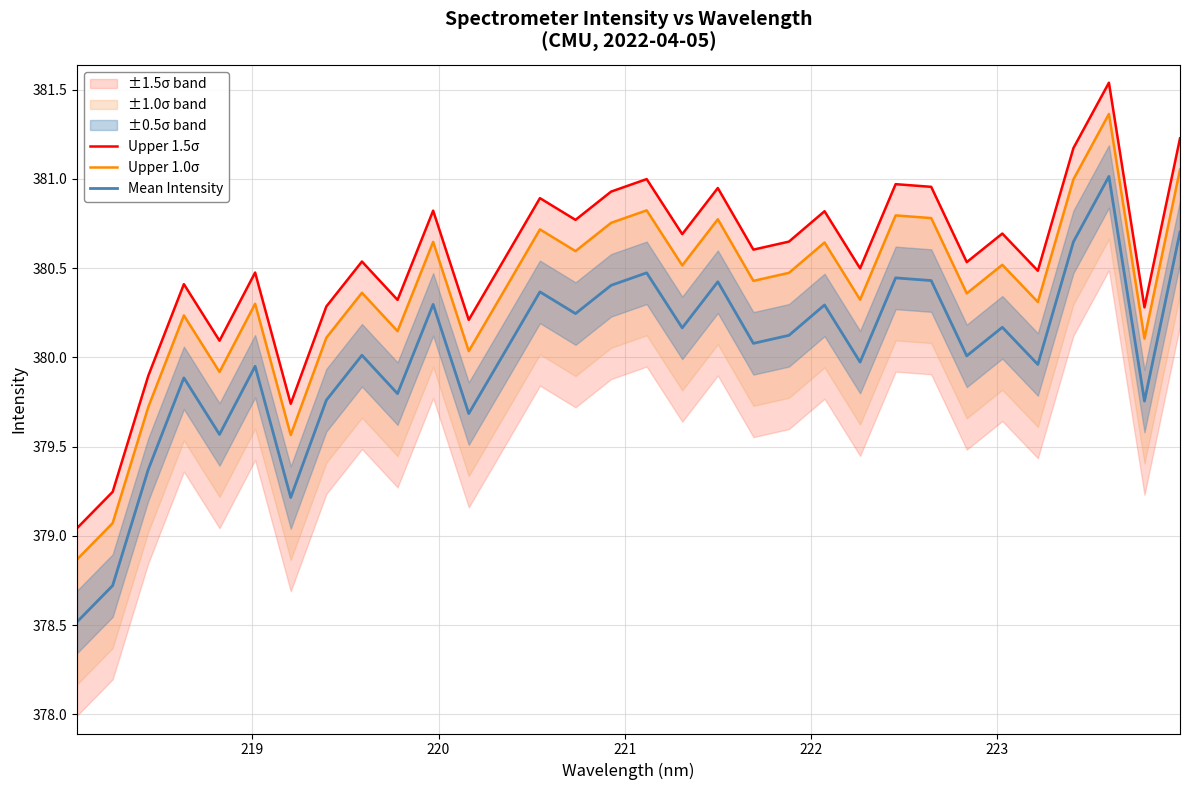

At how many categories does at least one series exceed 380?

28